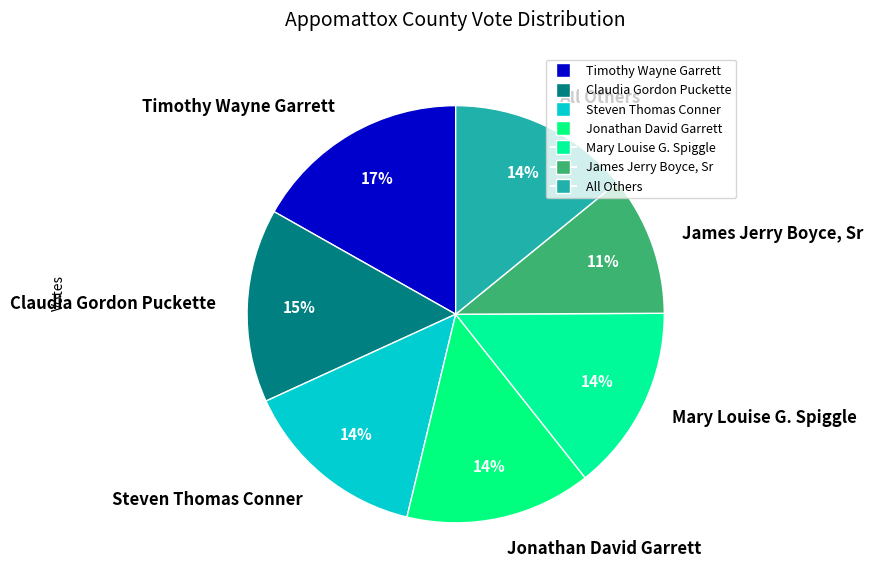

Is it true that Claudia Gordon Puckette is 15% of the pie?

True